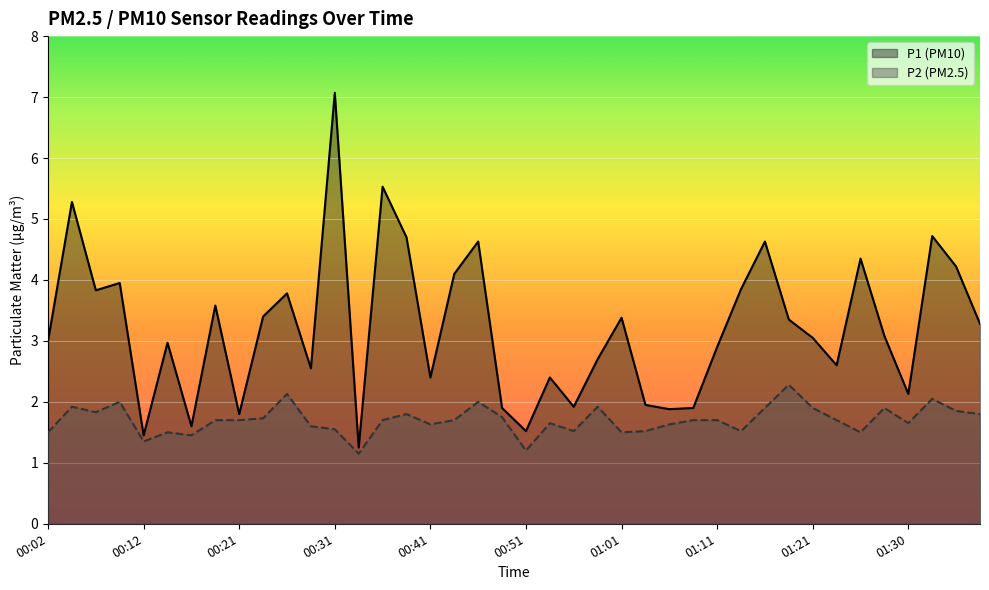

Rank the series at 18 from highest to lowest value.

P1 (PM10), P2 (PM2.5)